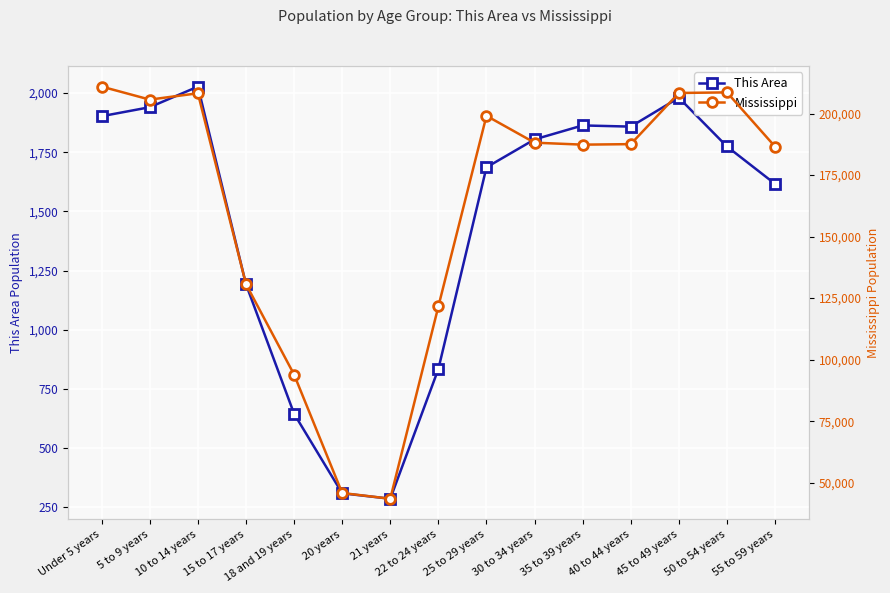

What position from the right is Under 5 years?

15